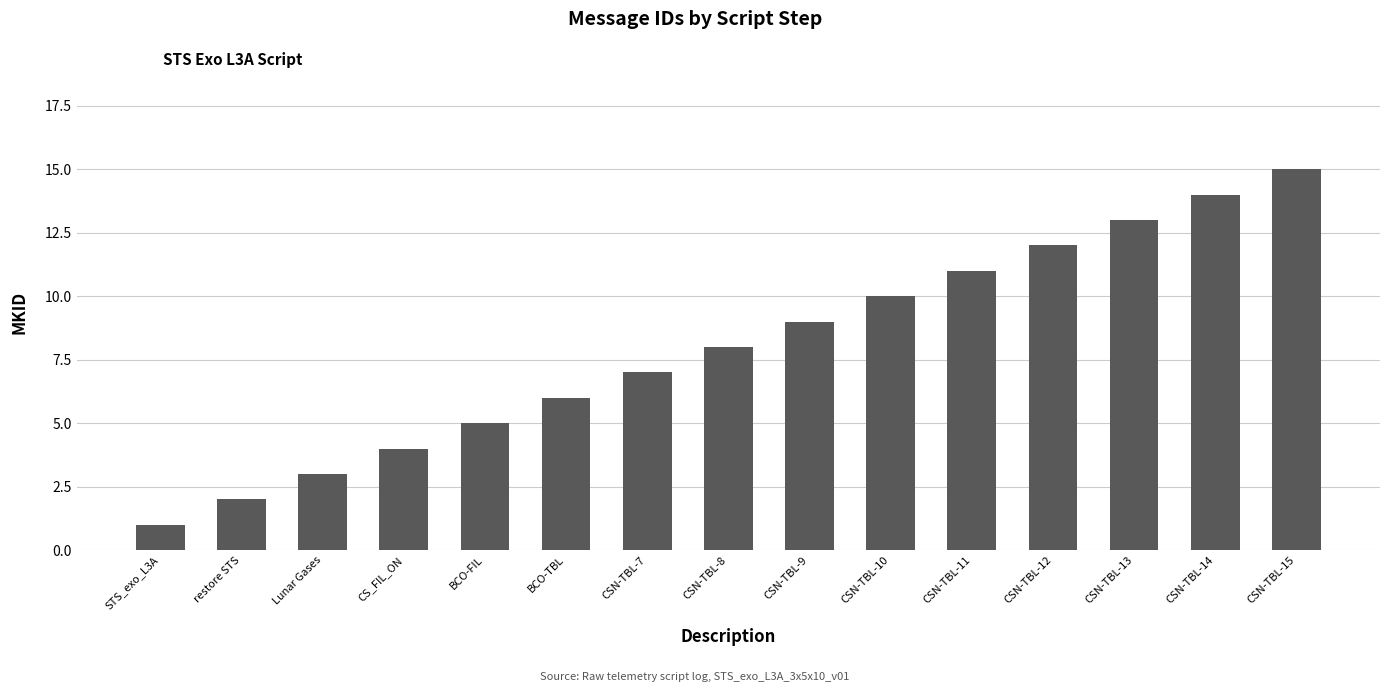

What is the difference between the maximum and minimum values?

14